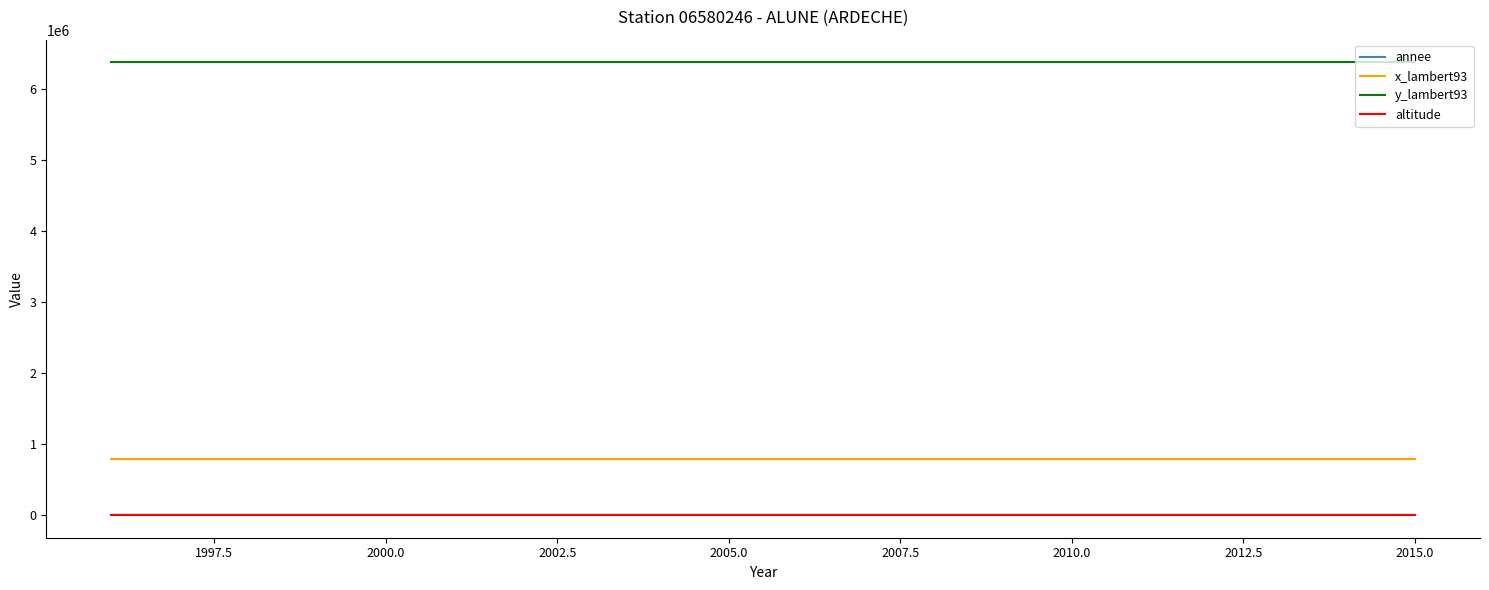

True or false: y_lambert93 and annee intersect in this chart.

False